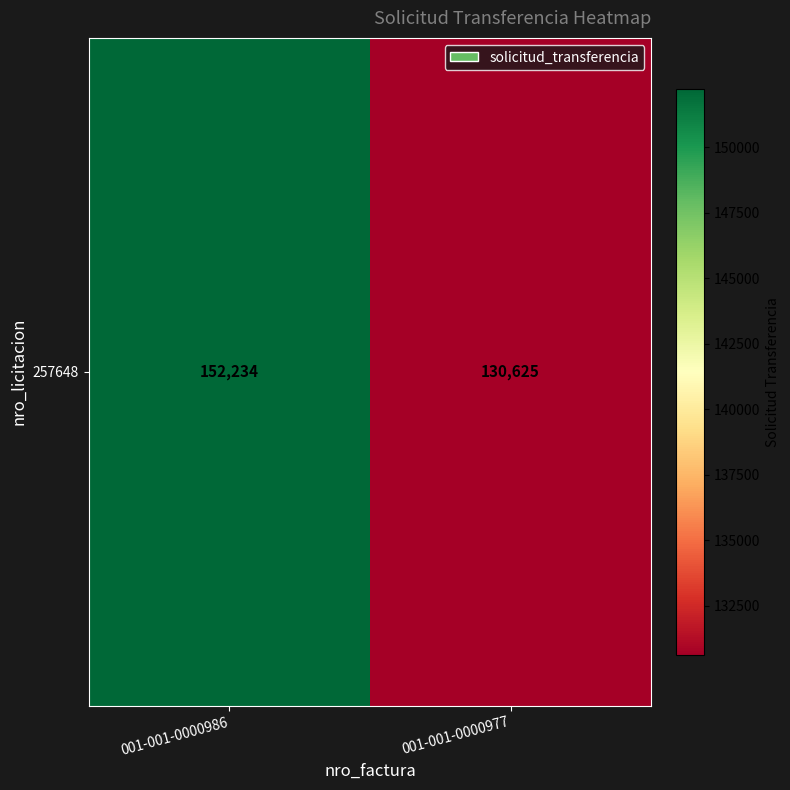

Rank the categories by value from lowest to highest.

001-001-0000977, 001-001-0000986